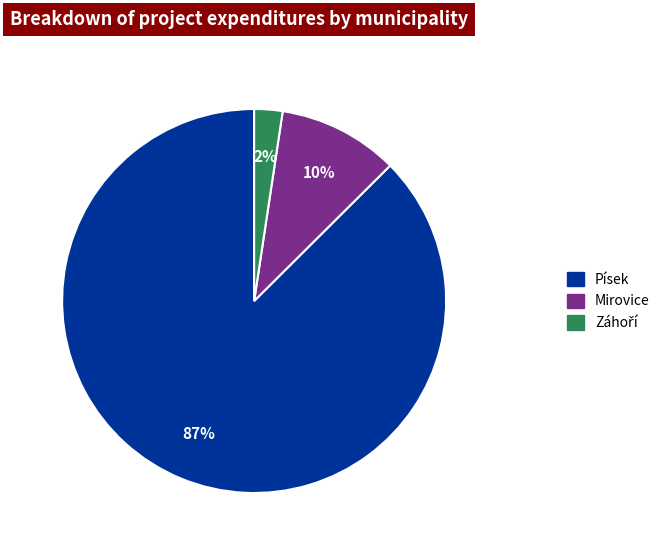

Is there any slice that represents more than half of the pie?

Yes